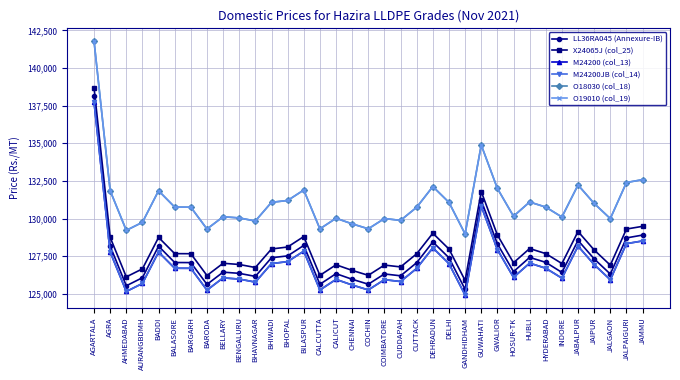

Does the chart have visible grid lines?

Yes